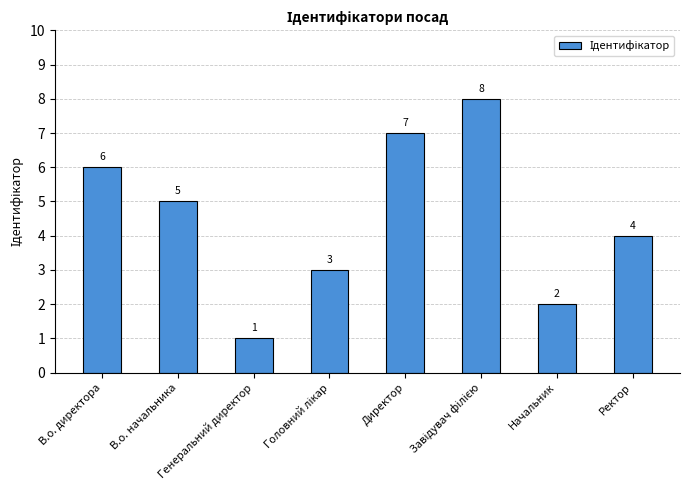

True or false: the data shows 1 at Генеральний директор.

True